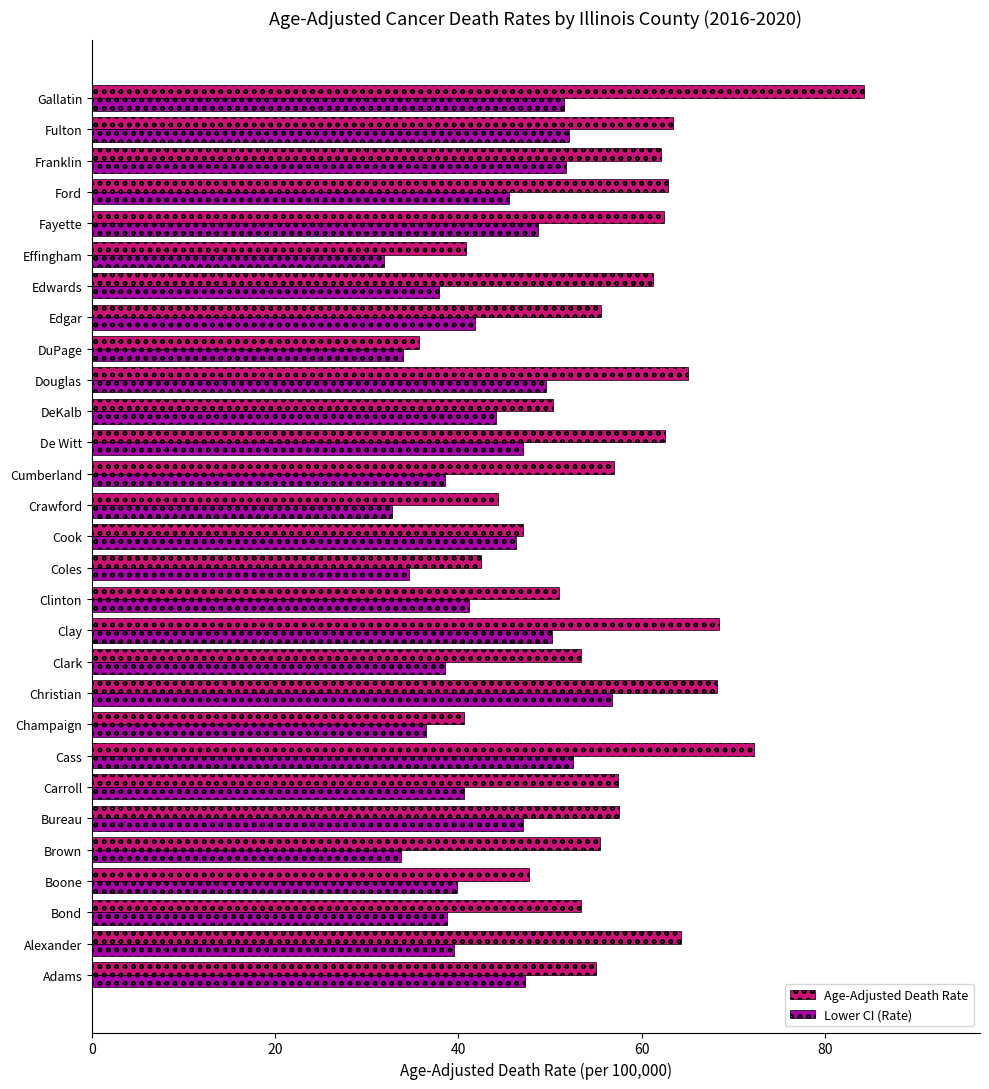

At DeKalb, list the series in order from largest to smallest.

Age-Adjusted Death Rate, Lower CI (Rate)